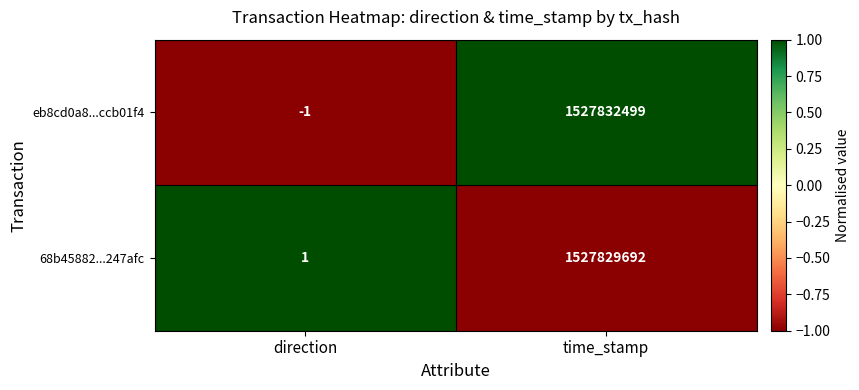

Reading left to right, transcribe all the data shown in this chart.

eb8cd0a8...ccb01f4: -1	1527832499
68b45882...247afc: 1	1527829692